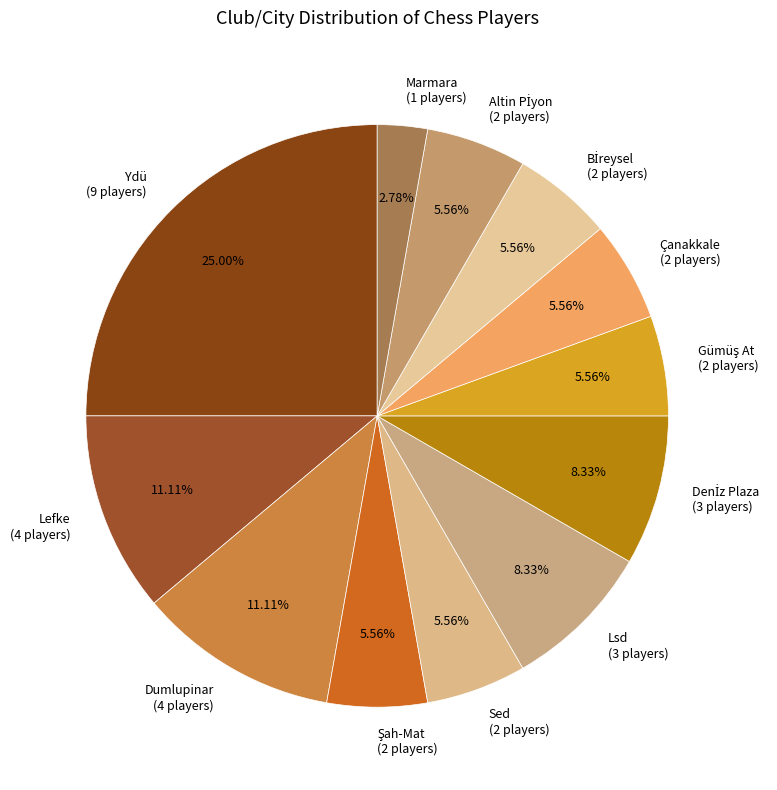

To the nearest percent, what percentage of the pie is Lefke?

11%